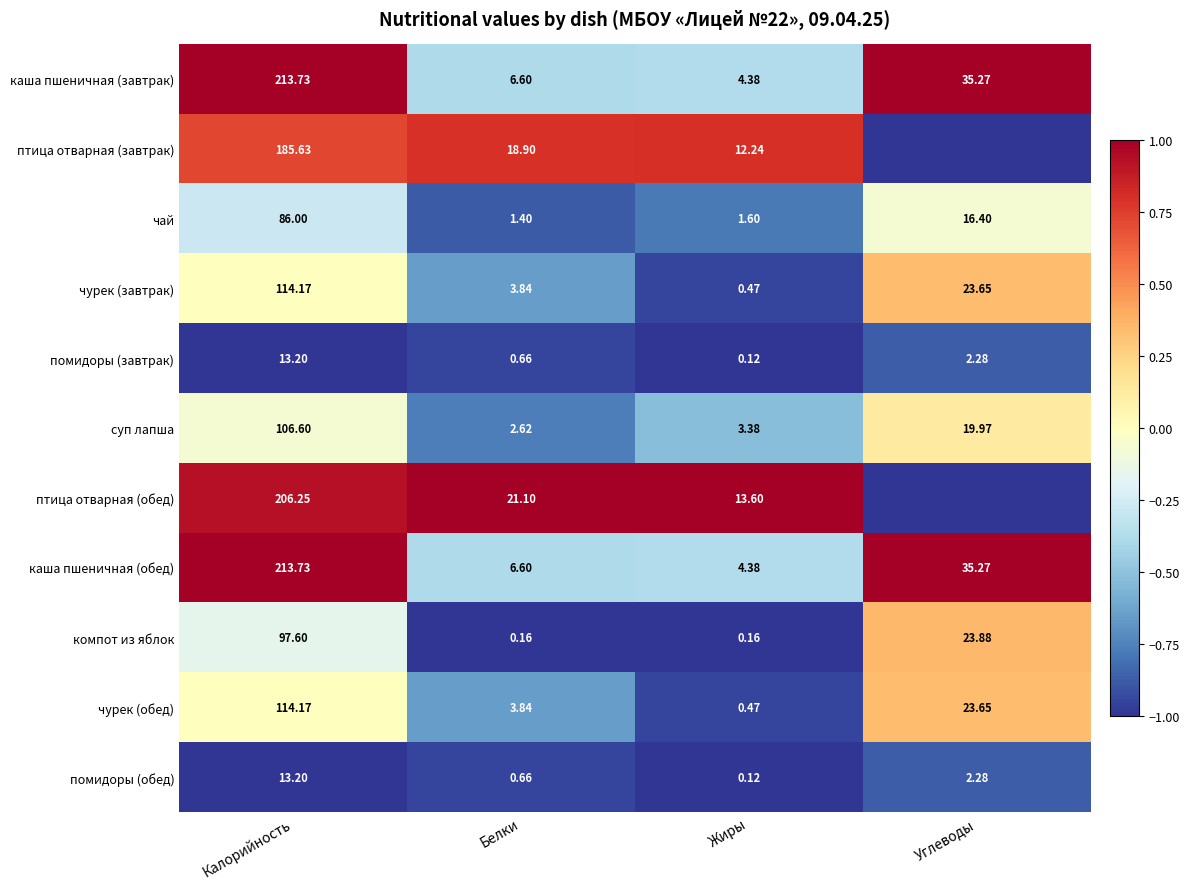

At Жиры, list the series in order from largest to smallest.

птица отварная (обед), птица отварная (завтрак), каша пшеничная (завтрак), каша пшеничная (обед), суп лапша, чай, чурек (завтрак), чурек (обед), компот из яблок, помидоры (завтрак), помидоры (обед)